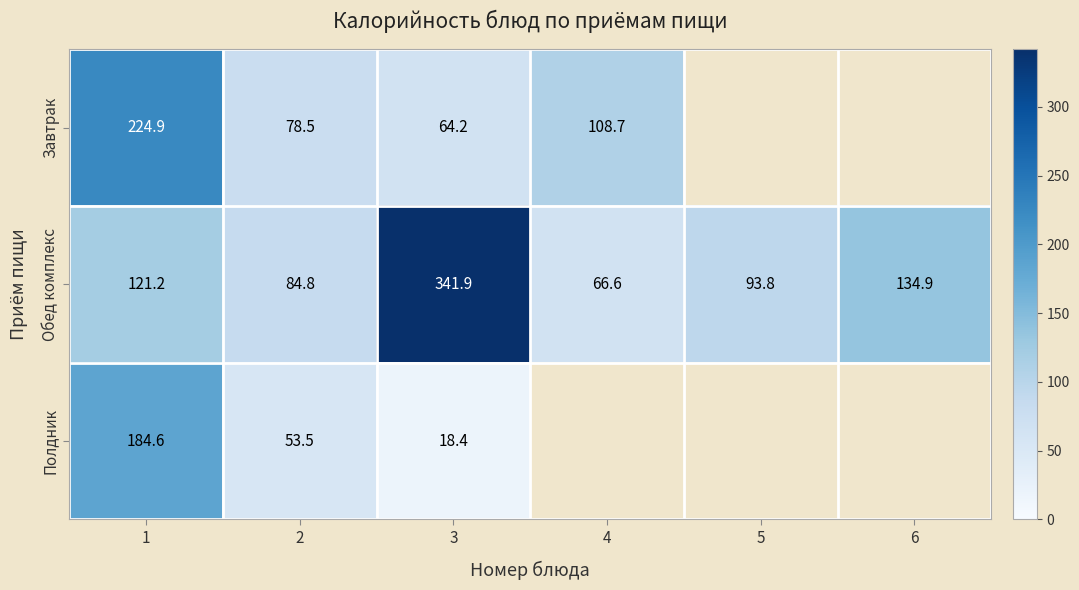

What is the difference between the maximum and minimum values in the Обед комплекс series?

275.3